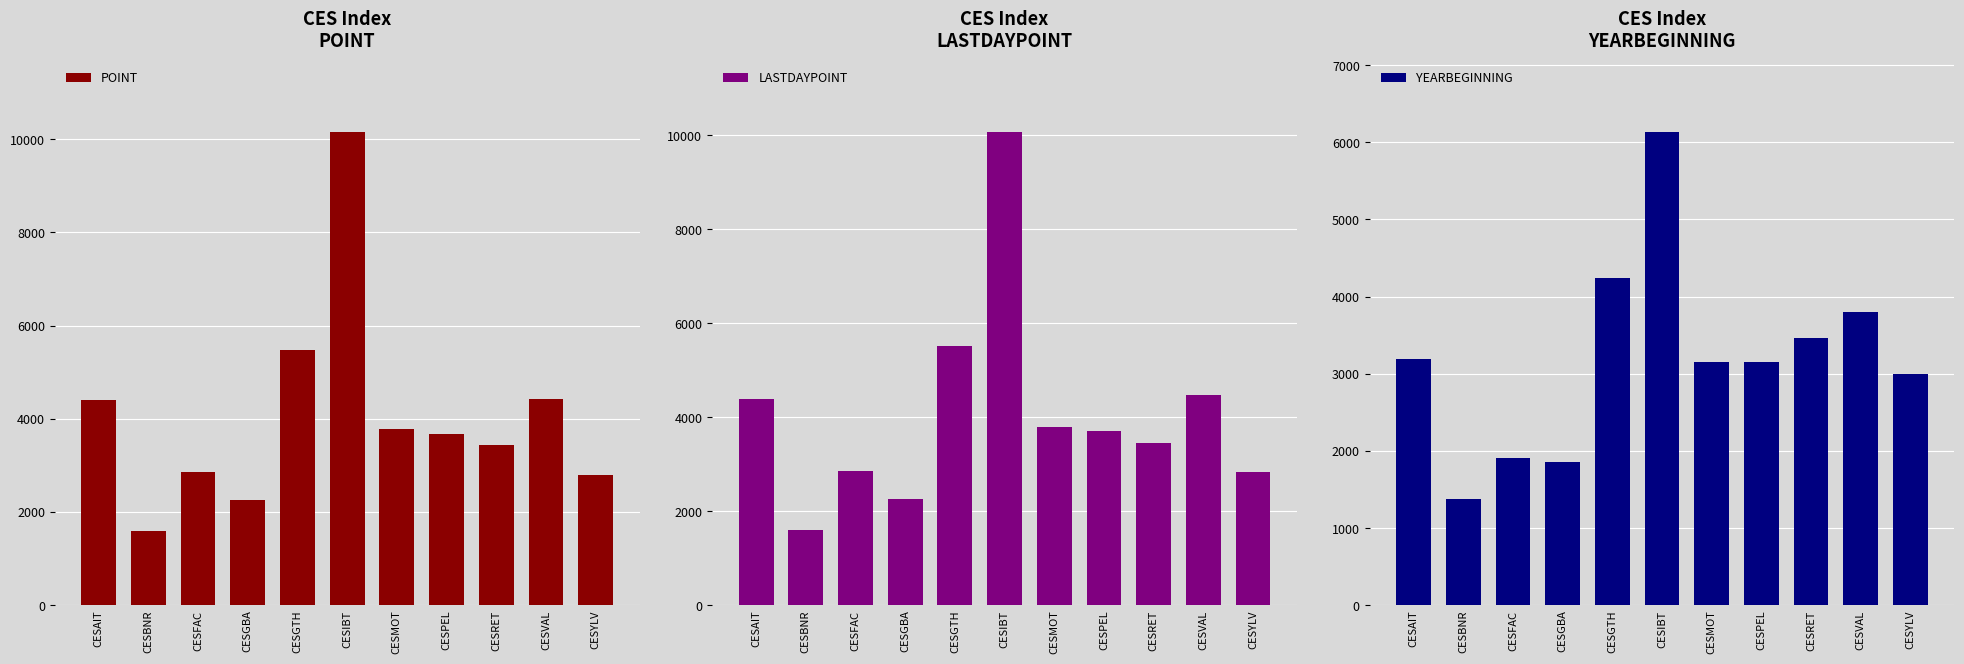

What is the label of the 10th bar from the right?

CESBNR